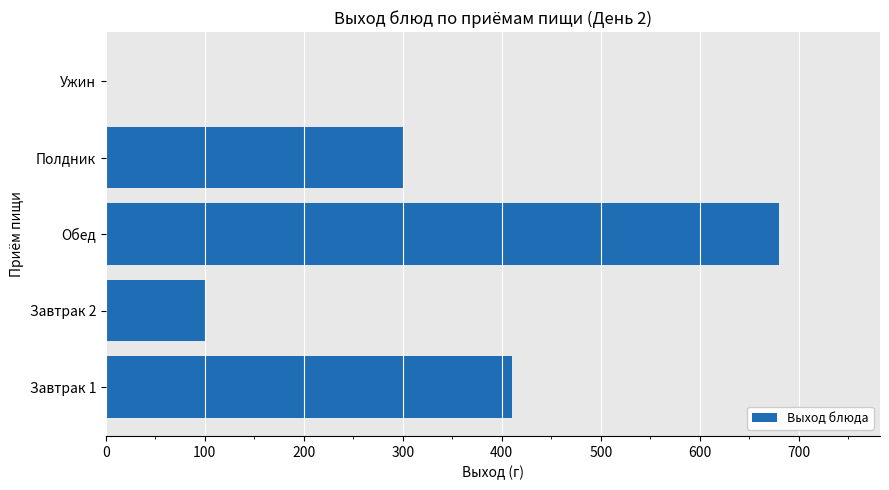

What is the sum of all values?

1490